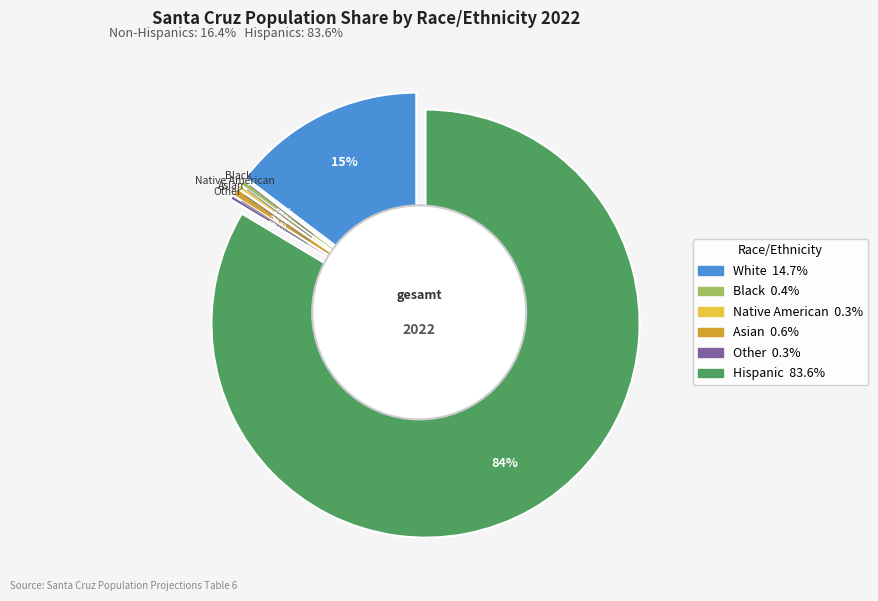

Is there a majority slice in this chart?

Yes